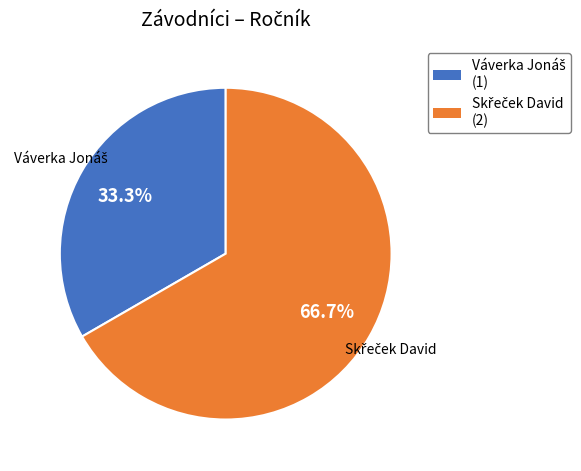

Does any single category account for the majority?

Yes